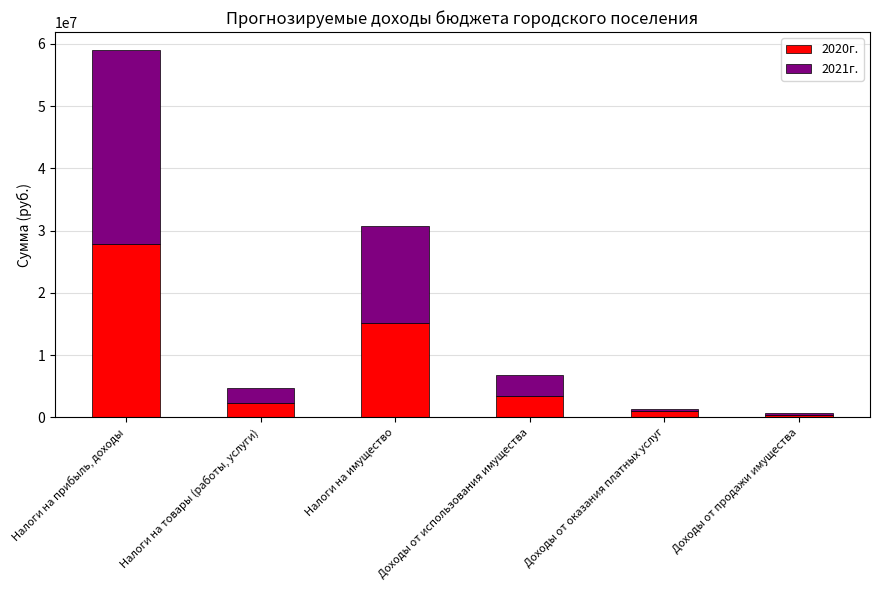

How many data points in 2020г. are less than 3400000?

3